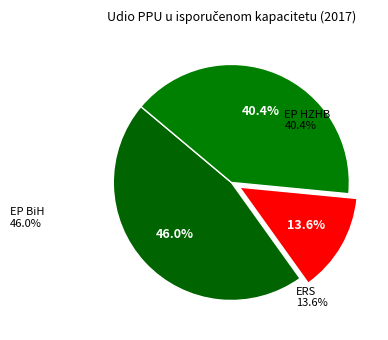

How many slices are in this pie chart?

3